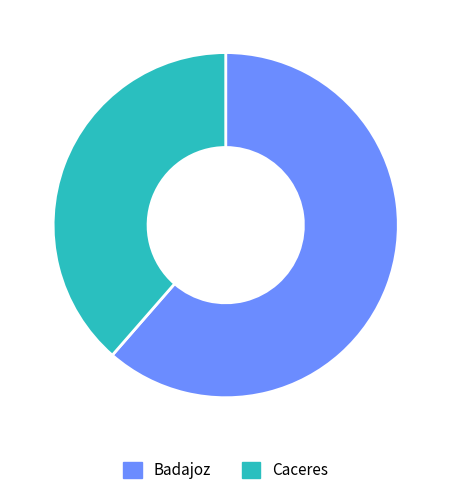

How many segments does this pie chart have?

2